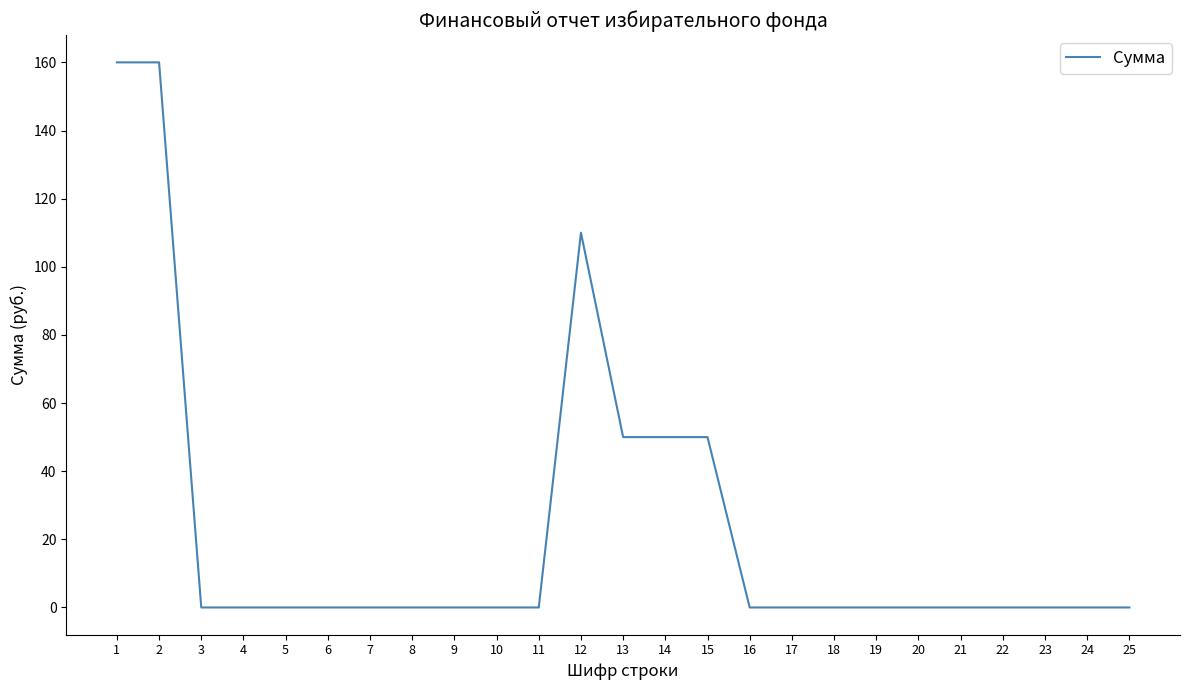

What is the maximum value shown in the chart?

160